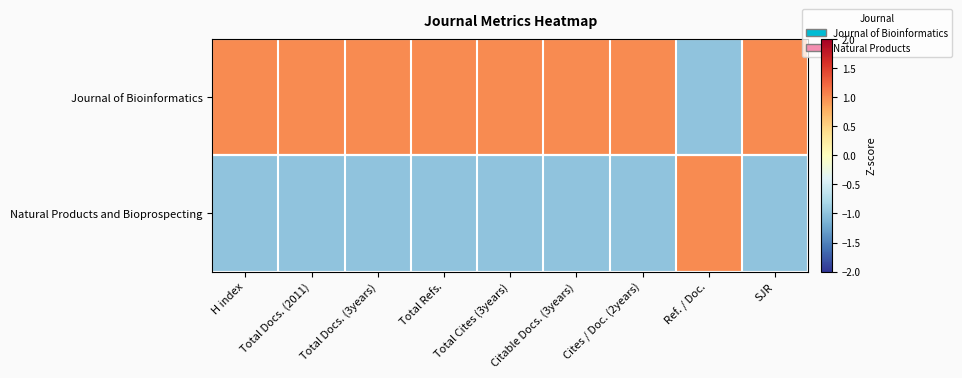

Reading left to right, what are all the values shown in this chart?

Journal of Bioinformatics: H index=1	Total Docs. (2011)=1	Total Docs. (3years)=1	Total Refs.=1	Total Cites (3years)=1	Citable Docs. (3years)=1	Cites / Doc. (2years)=1	Ref. / Doc.=-1	SJR=1
Natural Products and Bioprospecting: H index=-1	Total Docs. (2011)=-1	Total Docs. (3years)=-1	Total Refs.=-1	Total Cites (3years)=-1	Citable Docs. (3years)=-1	Cites / Doc. (2years)=-1	Ref. / Doc.=1	SJR=-1